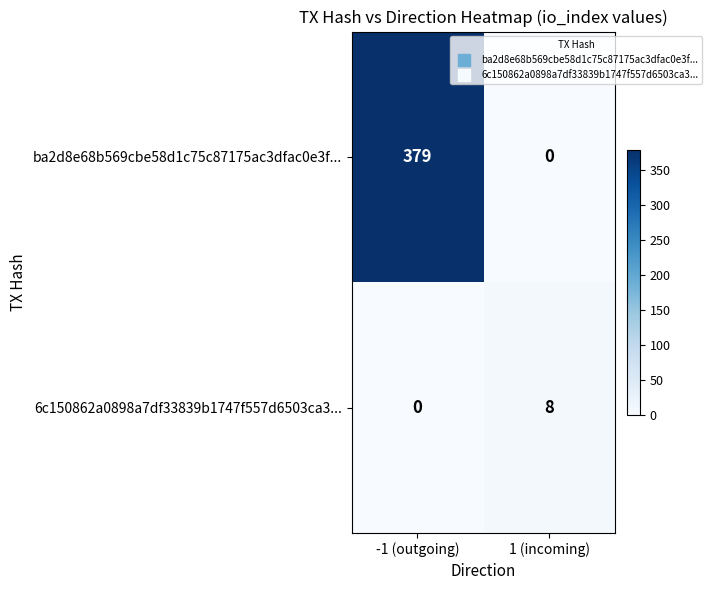

The ba2d8e68b569cbe58d1c75c87175ac3dfac0e3f... series shows 138 at 1 (incoming). True or false?

False